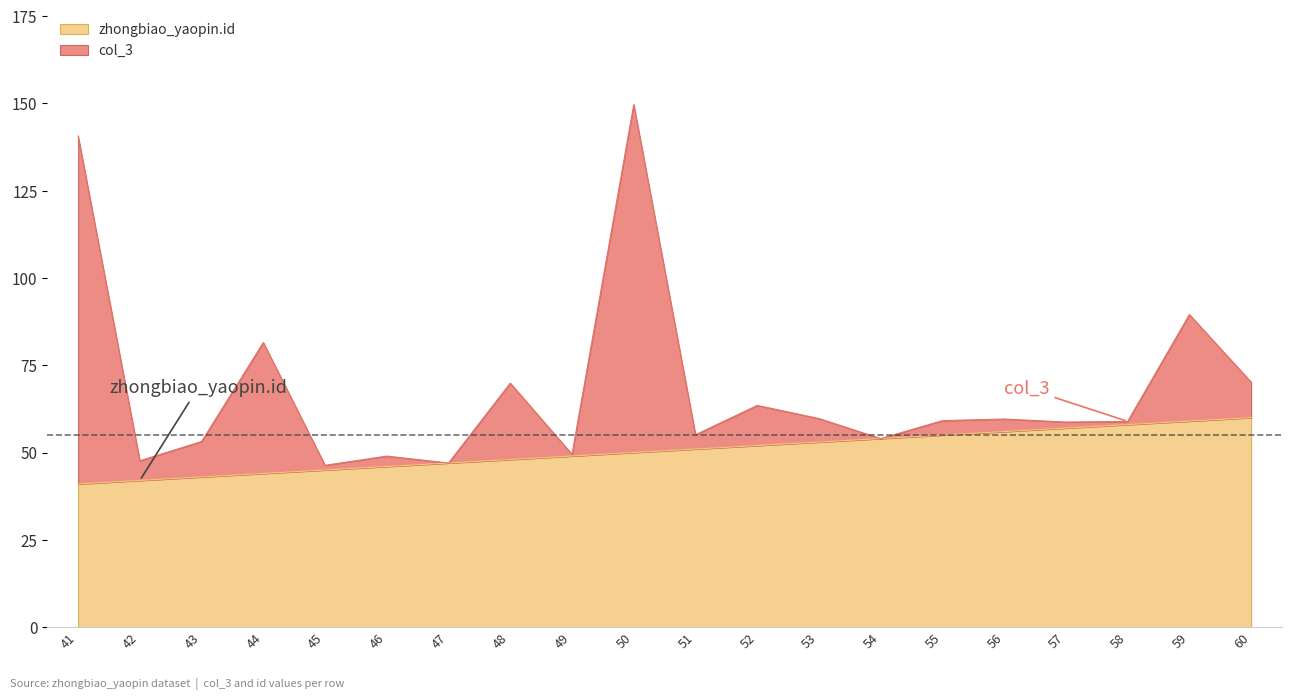

How many data points in col_3 are above 59?

10